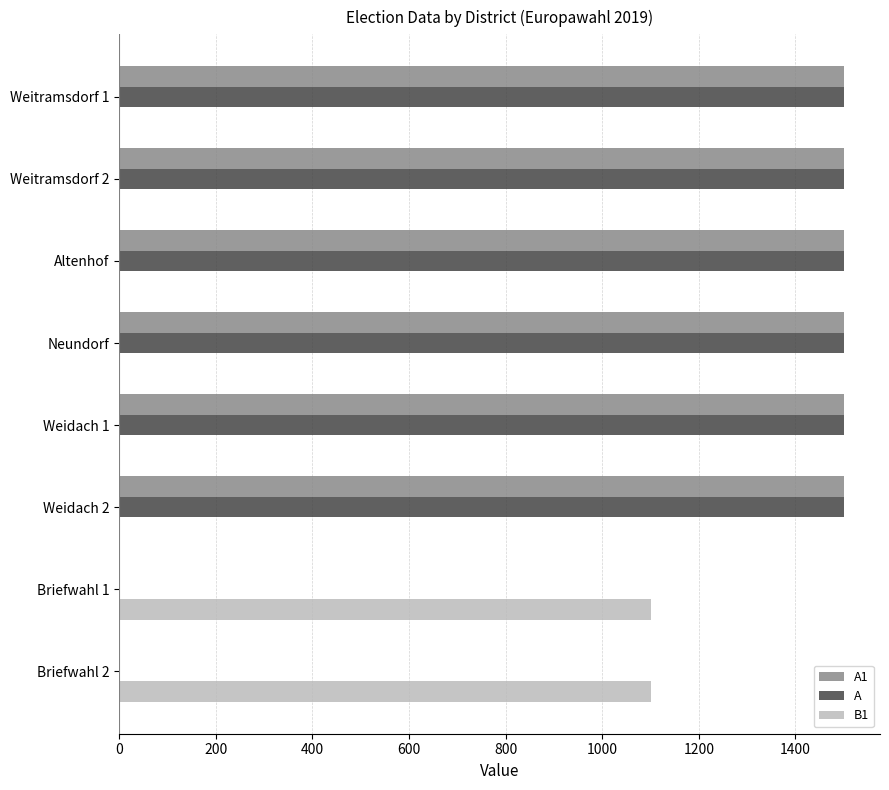

Count the number of data series in this chart.

3